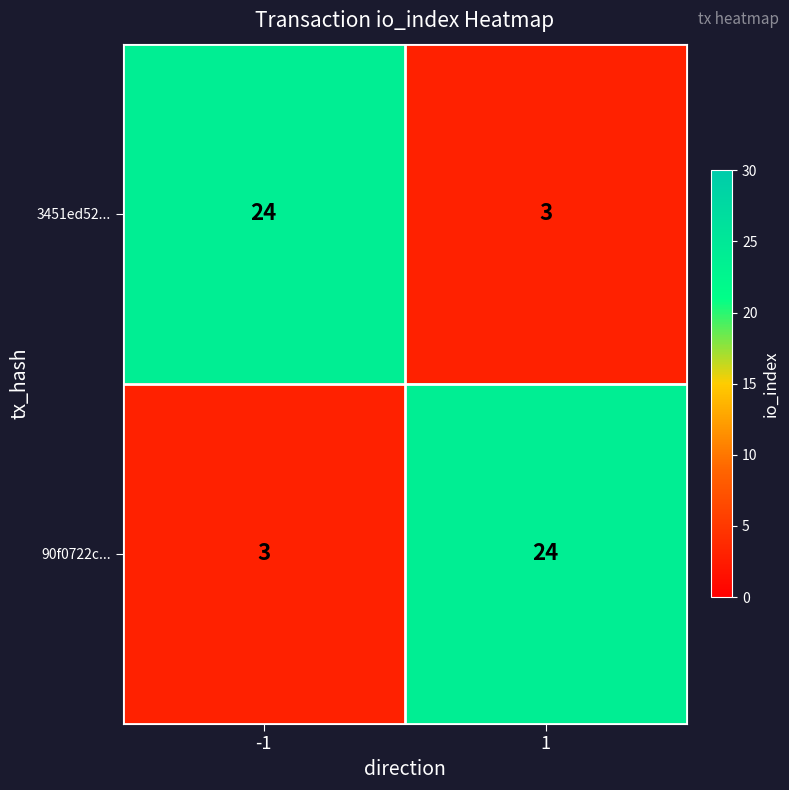

Reading right to left, list all the values displayed in this chart.

3451ed52...: 1=3	-1=24
90f0722c...: 1=24	-1=3